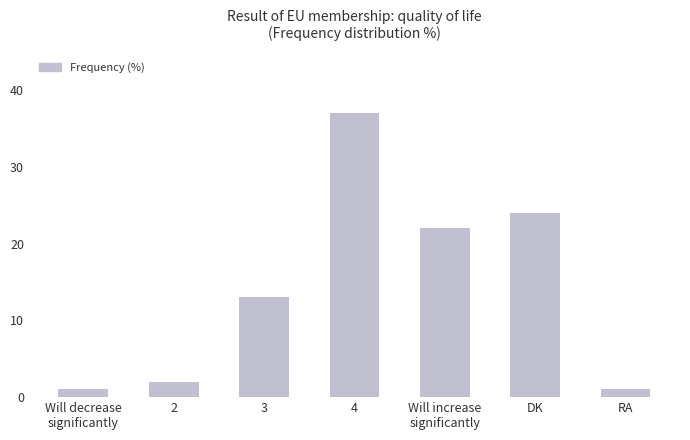

The value at Will increase
significantly is 5. True or false?

False